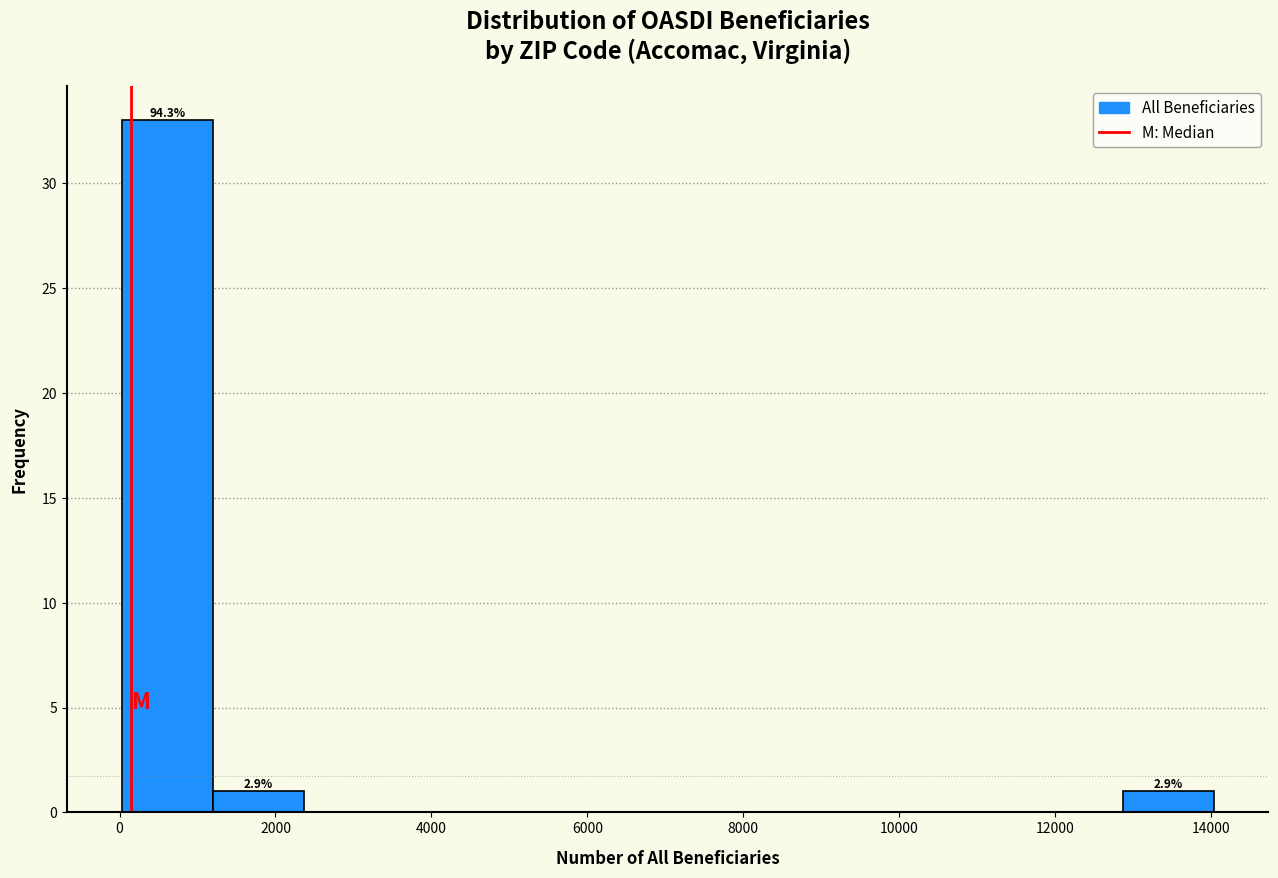

Over which range of the x-axis is the bar tallest?

0 to 1200